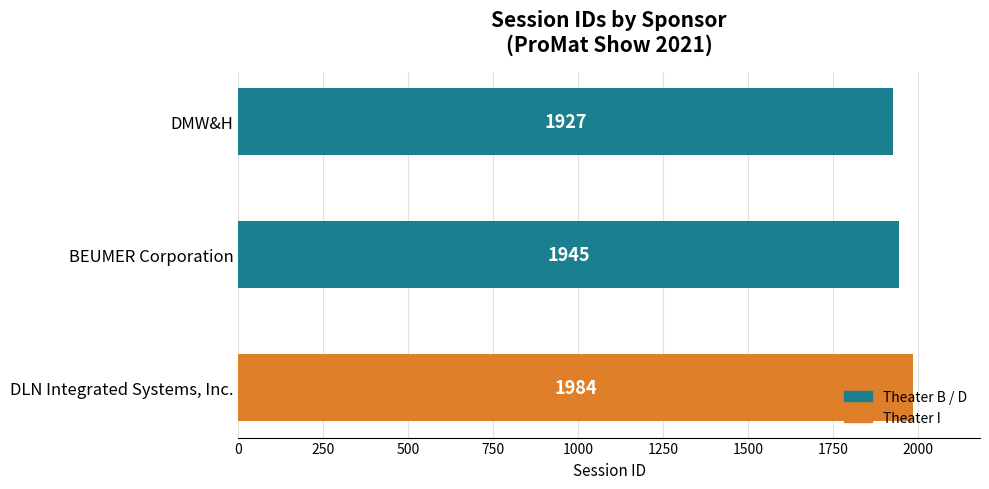

Is it true that the value at BEUMER Corporation is 1945?

True